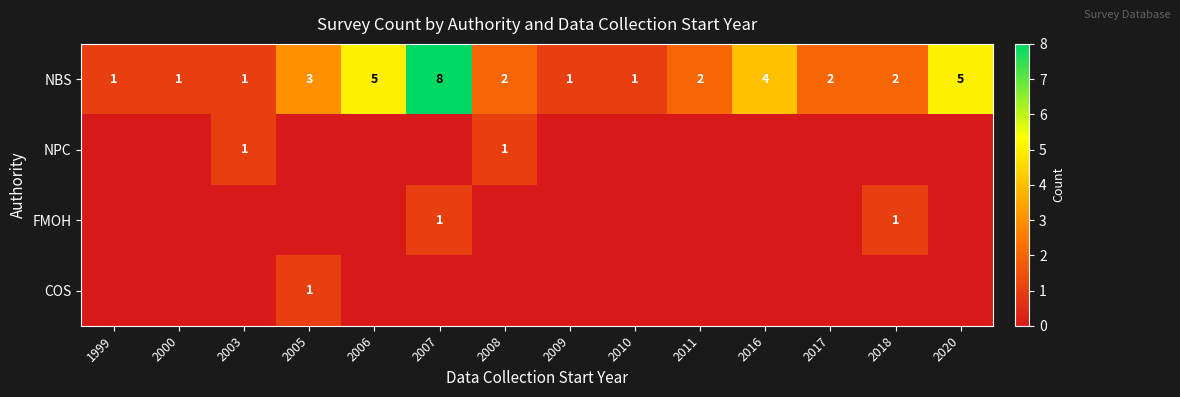

What is the sum of the NBS values at 2017 and 2006?

7